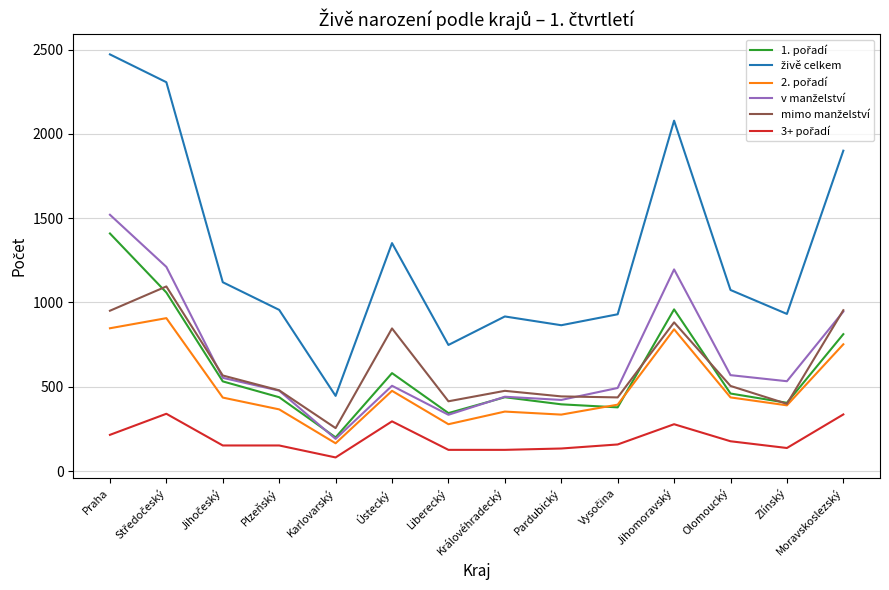

What is the total value across all series at Moravskoslezský?

5700